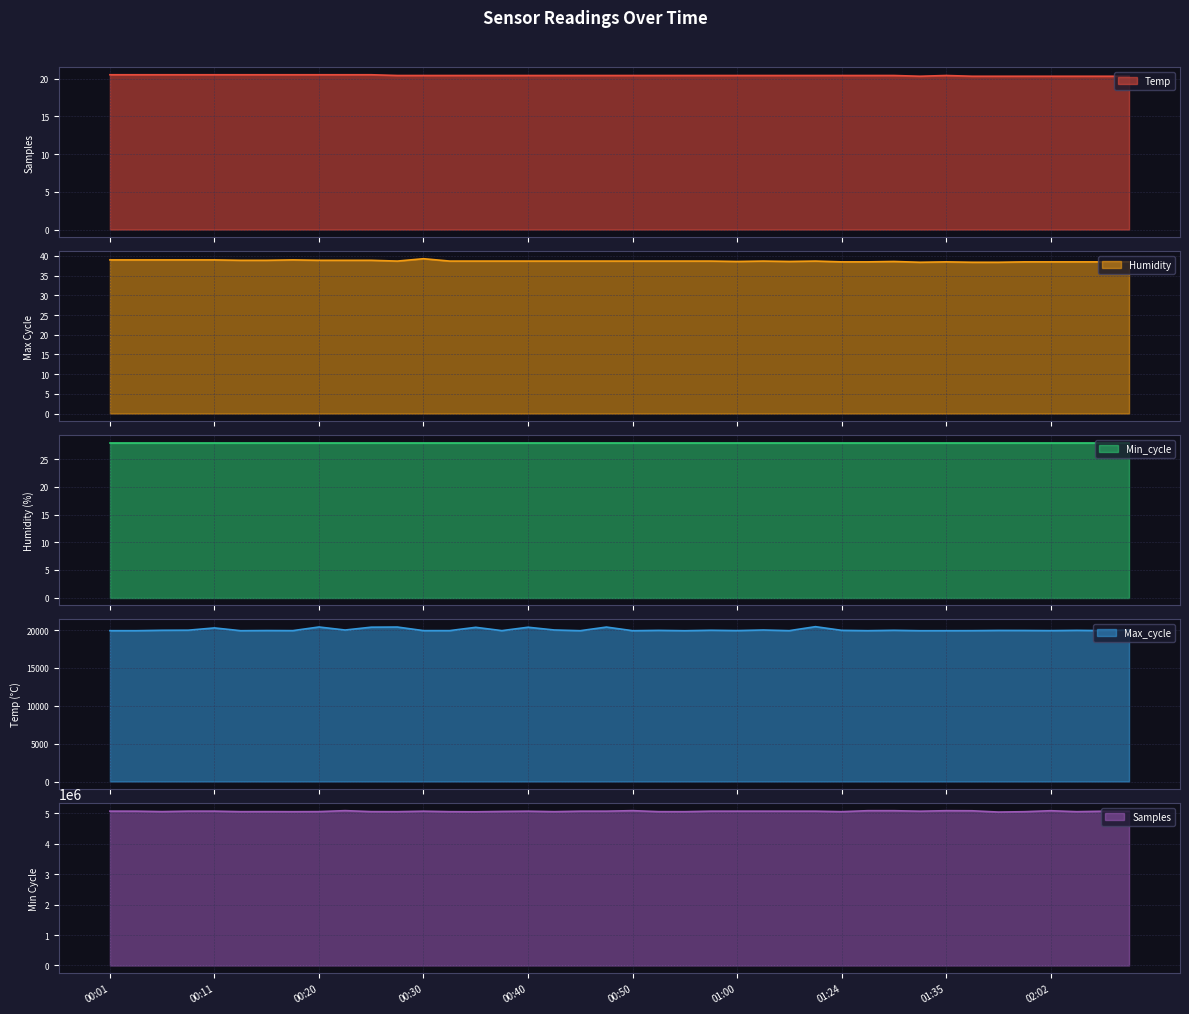

Is it true that Temp equals 6.8 at 01:40?

False